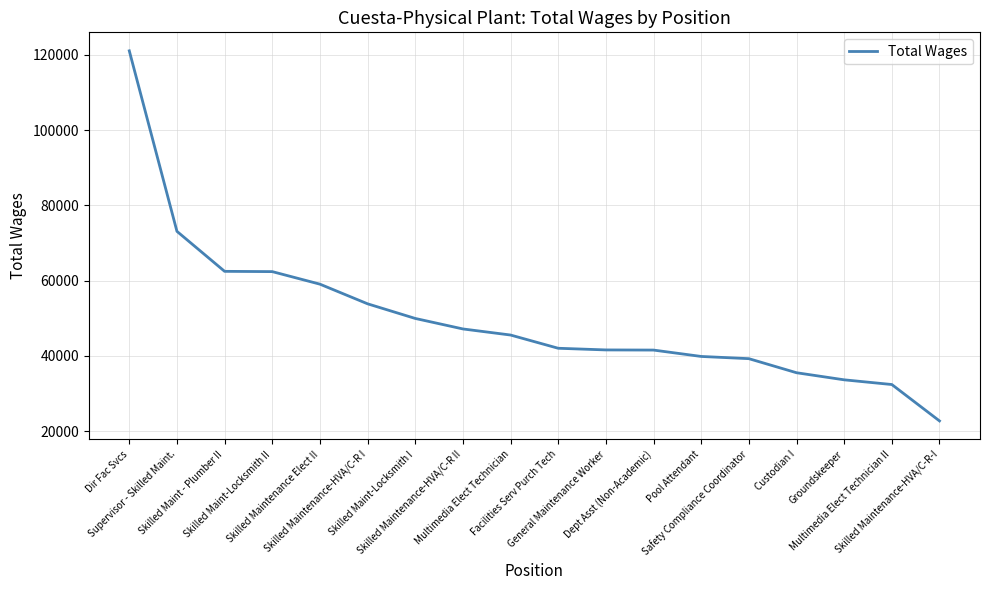

What is the minimum value shown in the chart?

22695